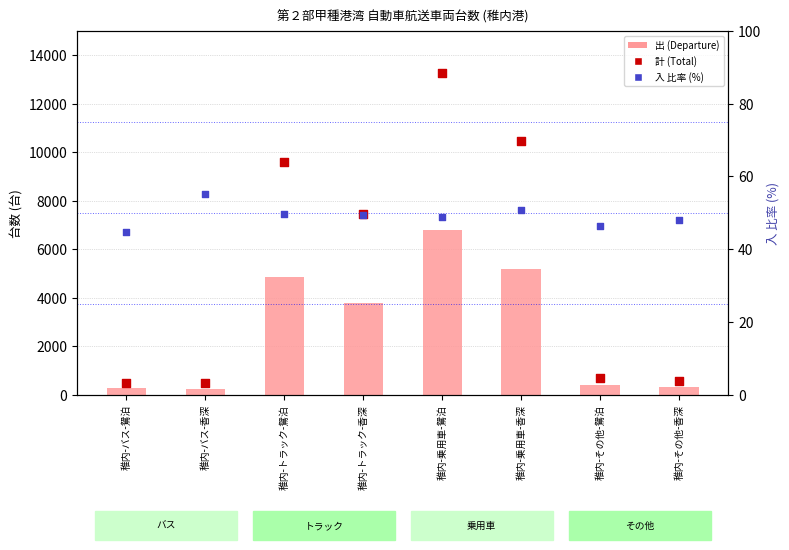

Is the value of 計 (Total count) at 稚内-トラック-香深 greater than the value of 出 (Departure) at 稚内-乗用車-鴛泊?

Yes